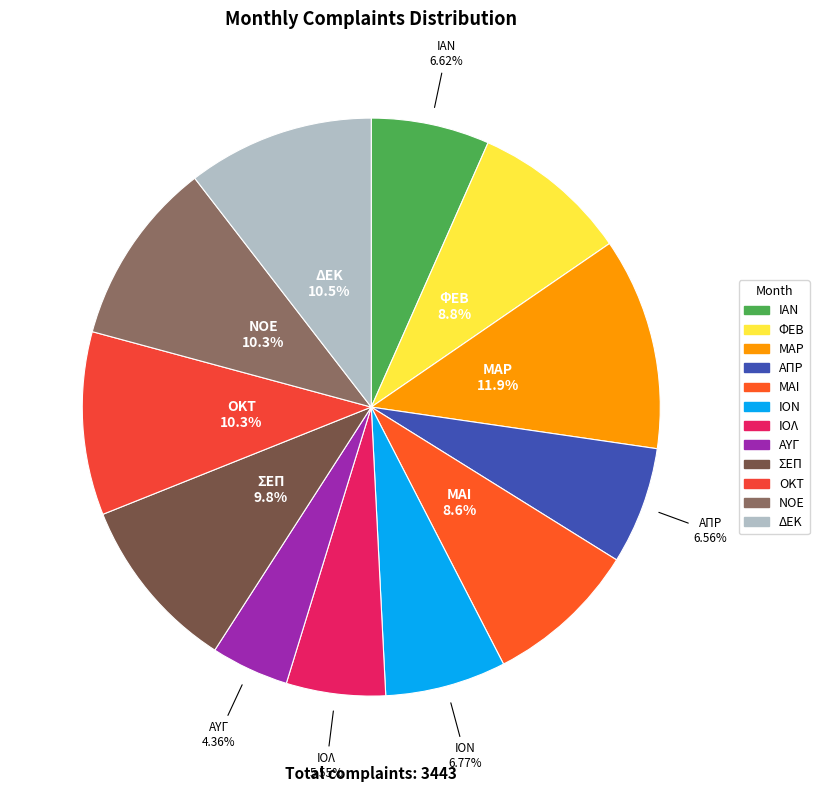

Which slice is the largest?

ΜΑΡ